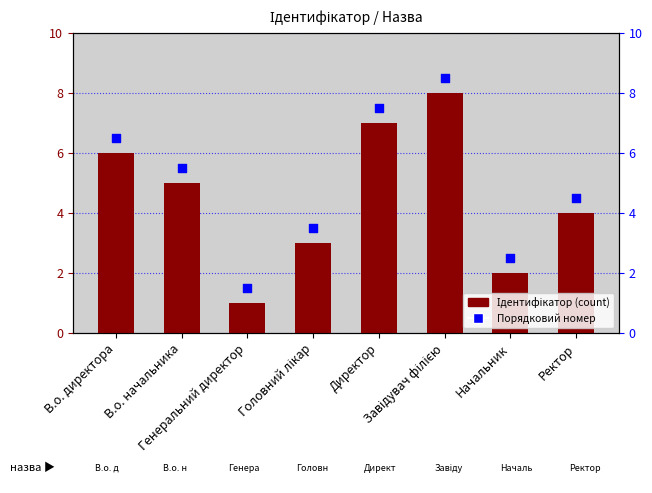

Approximately how many times larger is the value at Начальник compared to Генеральний директор?

2.0